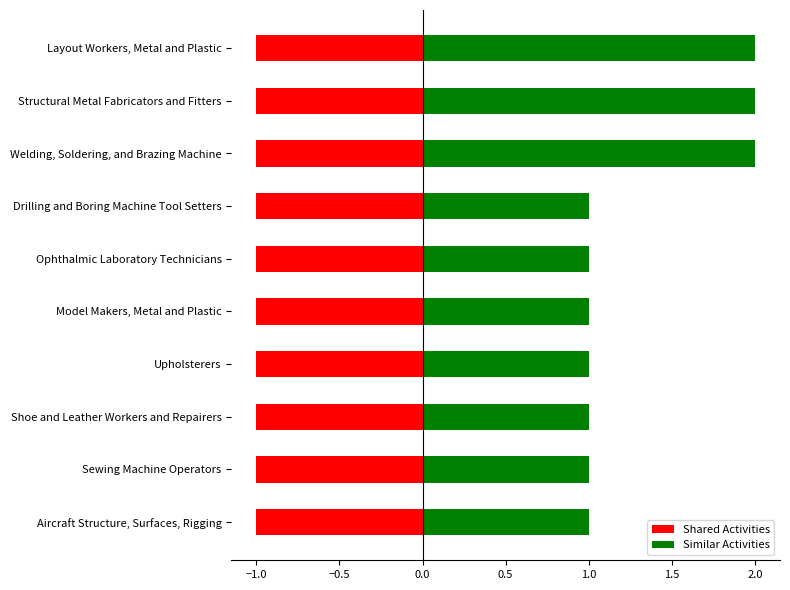

Rank the series at −0.5 from highest to lowest value.

Similar Activities, Shared Activities